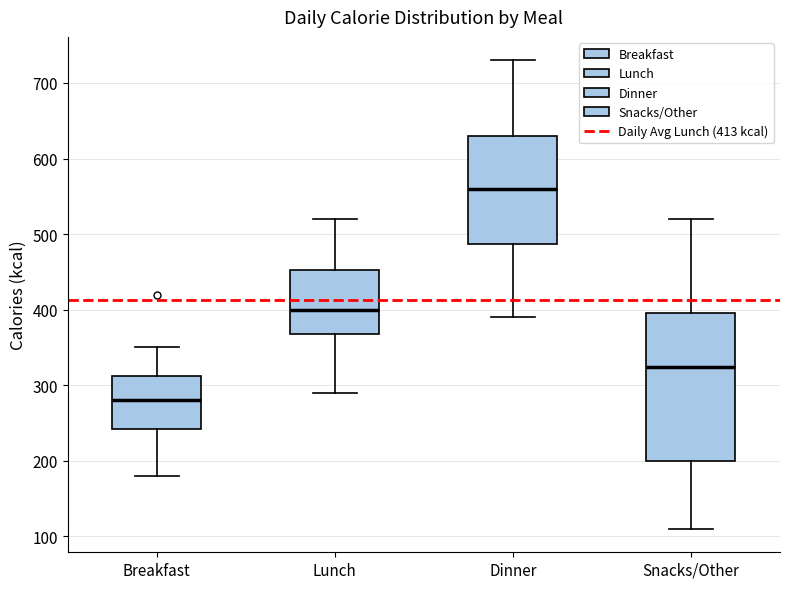

Reading left to right, transcribe this box plot: for each box, give where its median line is, the range the box spans, and where its two whiskers end, as read against the y-axis. The values are not printed on the chart, so give them approximately, as read against the axis.

Breakfast: median 280, box 240 to 310, whiskers 180 to 350
Lunch: median 400, box 370 to 450, whiskers 290 to 520
Dinner: median 560, box 490 to 630, whiskers 390 to 730
Snacks/Other: median 320, box 200 to 400, whiskers 110 to 520